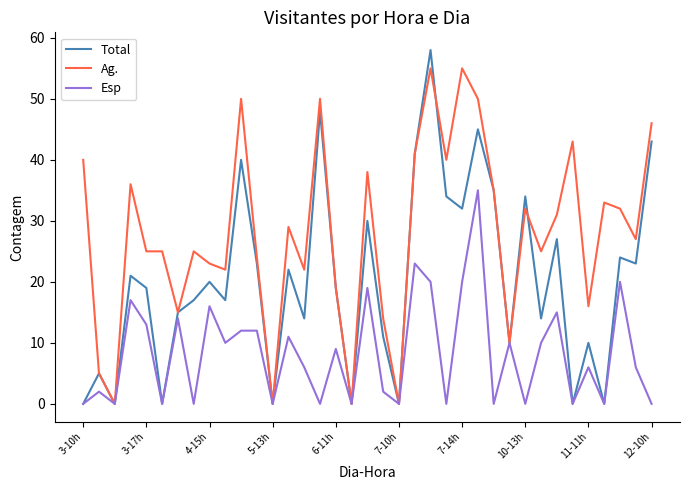

Which series has the largest total across all categories?

Ag.